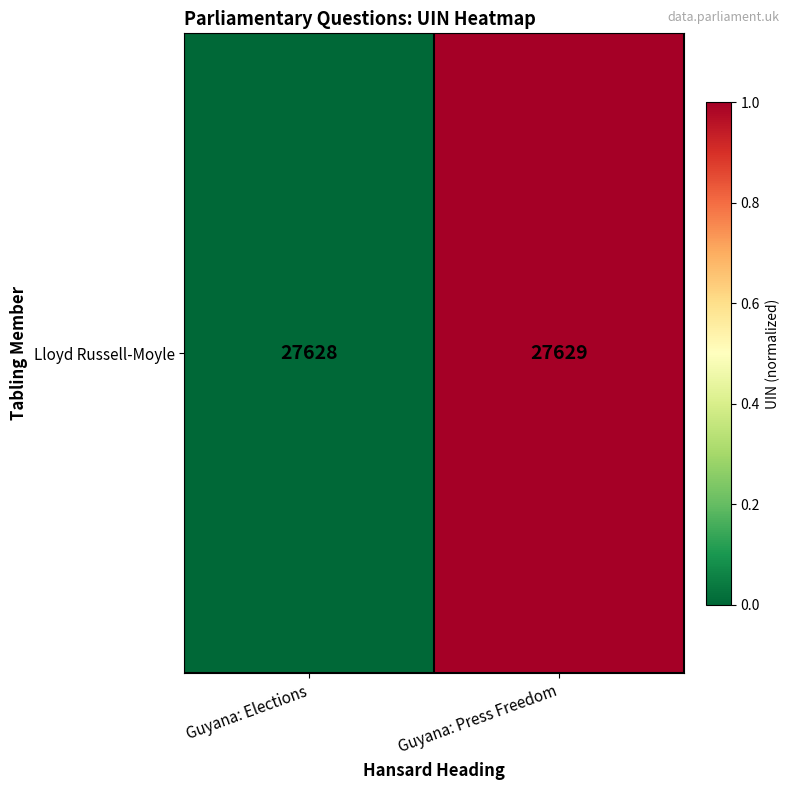

Which category has the lowest value across all series?

Guyana: Elections